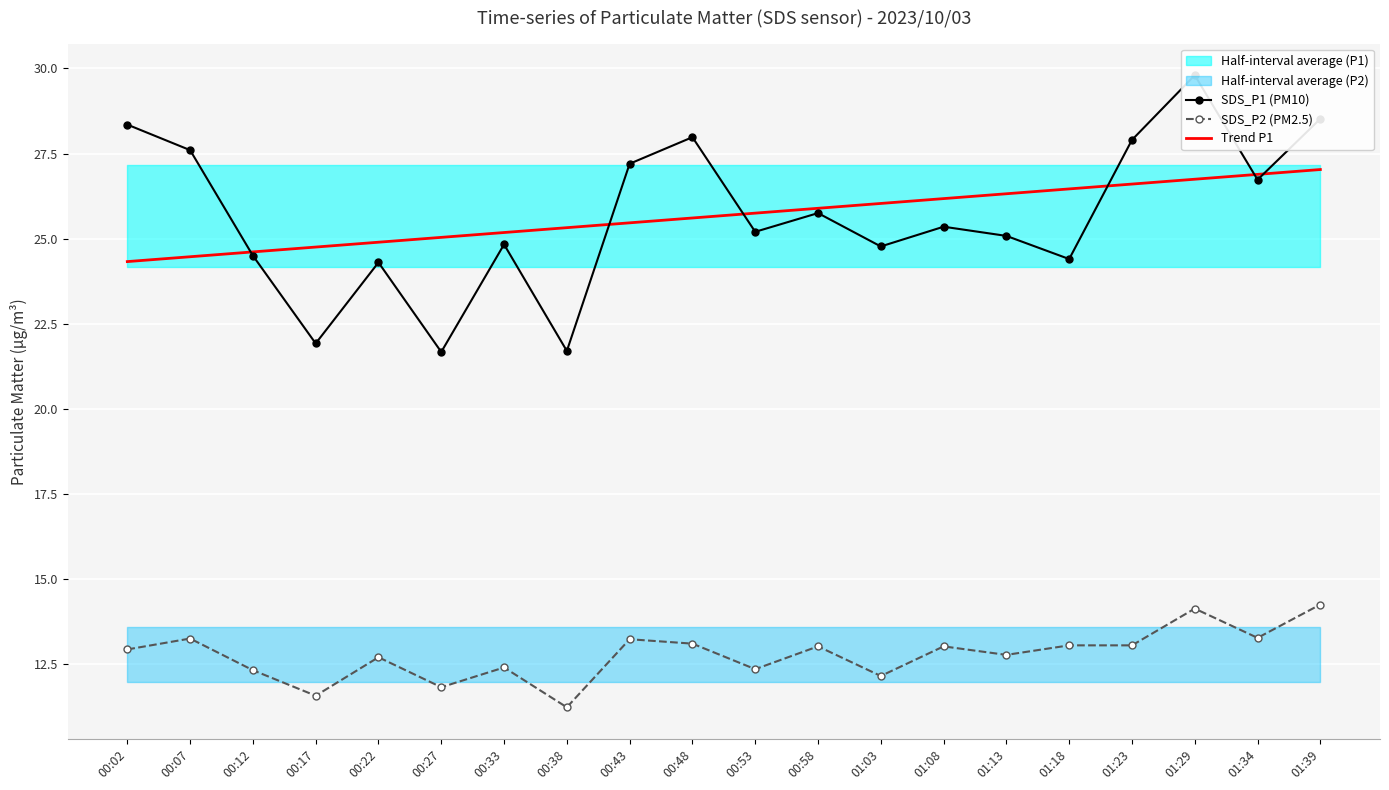

Reading left to right, what are all the values shown in this chart?

SDS_P1 (PM10): 28.4	27.6	24.5	21.9	24.3	21.7	24.8	21.7	27.2	28.0	25.2	25.8	24.8	25.4	25.1	24.4	27.9	29.8	26.7	28.5
SDS_P2 (PM2.5): 12.9	13.2	12.3	11.6	12.7	11.8	12.4	11.2	13.2	13.1	12.3	13.0	12.2	13.0	12.8	13.1	13.1	14.1	13.3	14.2
Trend P1: 24.3	24.5	24.6	24.8	24.9	25.0	25.2	25.3	25.5	25.6	25.7	25.9	26.0	26.2	26.3	26.5	26.6	26.7	26.9	27.0